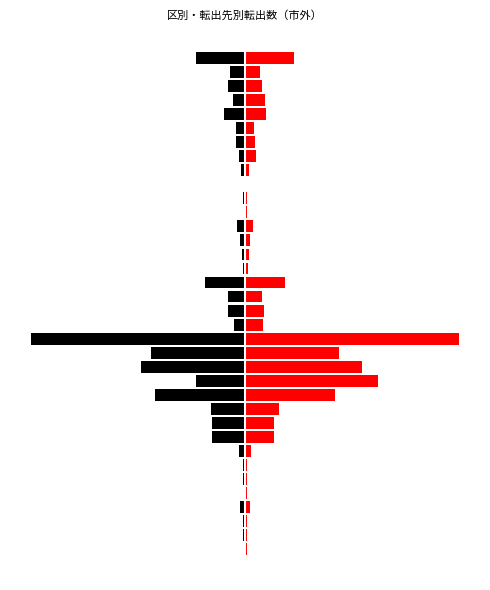

True or false: 西 has a value of -0.1 at 四国.

False